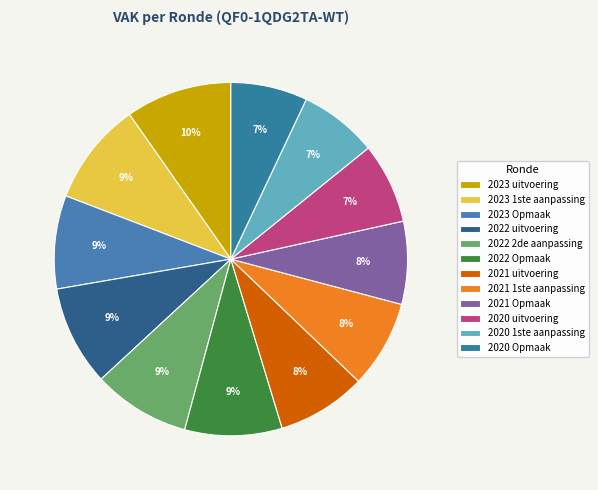

To the nearest percent, what portion does 2021 uitvoering represent?

8%